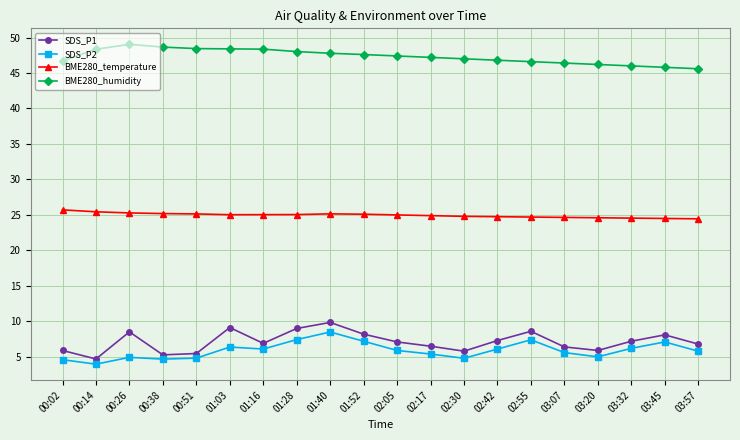

How many data points does each series have?

20